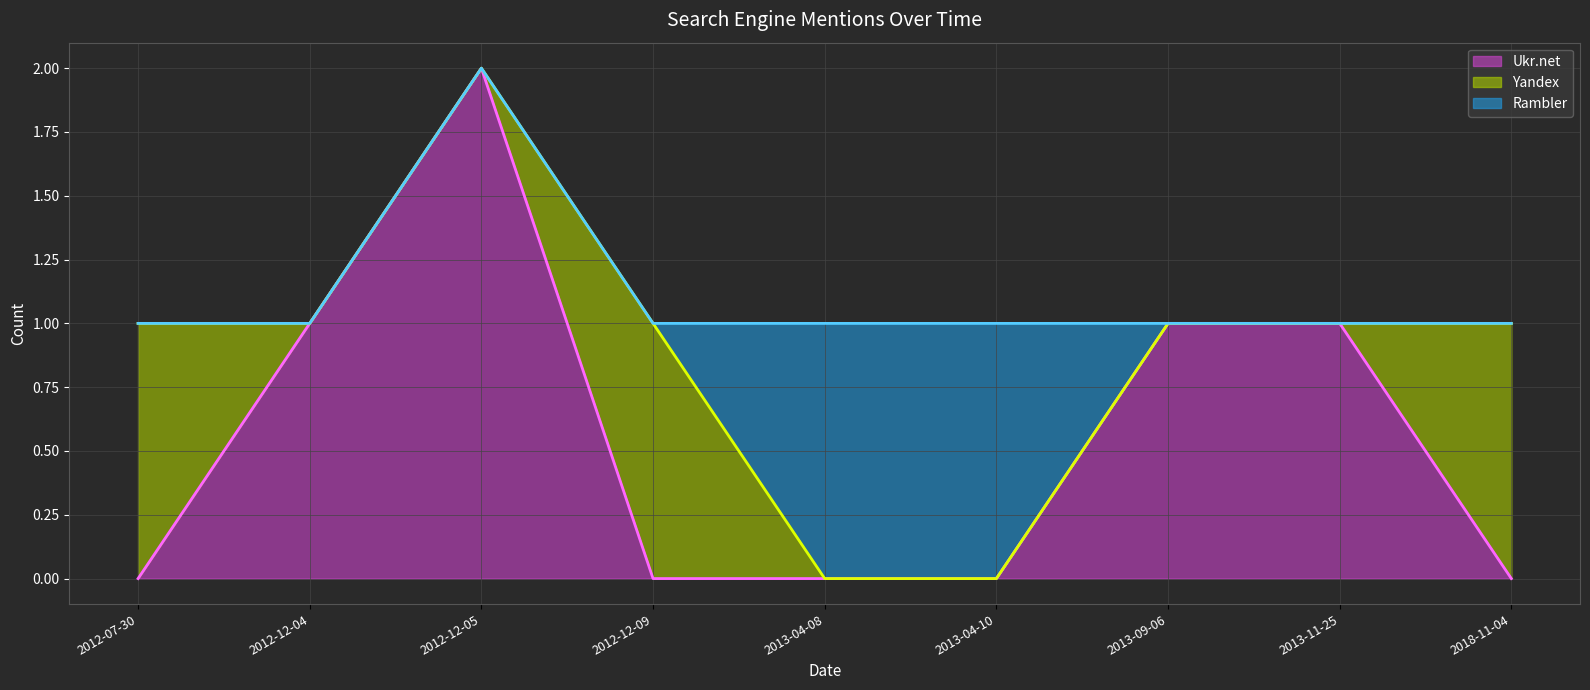

Reading left to right, extract all data points from this chart.

Ukr.net line: 2012-07-30=0	2012-12-04=1	2012-12-05=2	2012-12-09=0	2013-04-08=0	2013-04-10=0	2013-09-06=1	2013-11-25=1	2018-11-04=0
Yandex line: 2012-07-30=1	2012-12-04=1	2012-12-05=2	2012-12-09=1	2013-04-08=0	2013-04-10=0	2013-09-06=1	2013-11-25=1	2018-11-04=1
Rambler line: 2012-07-30=1	2012-12-04=1	2012-12-05=2	2012-12-09=1	2013-04-08=1	2013-04-10=1	2013-09-06=1	2013-11-25=1	2018-11-04=1